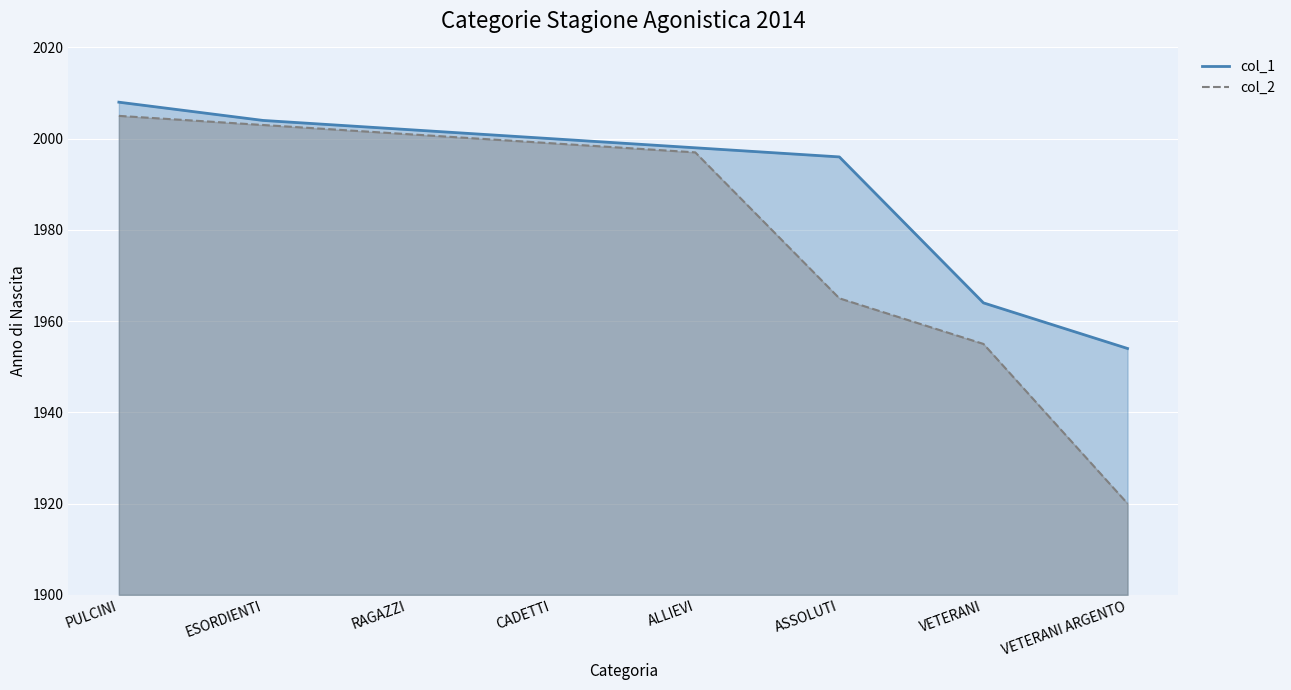

Which series has the largest total across all categories?

col_1 line